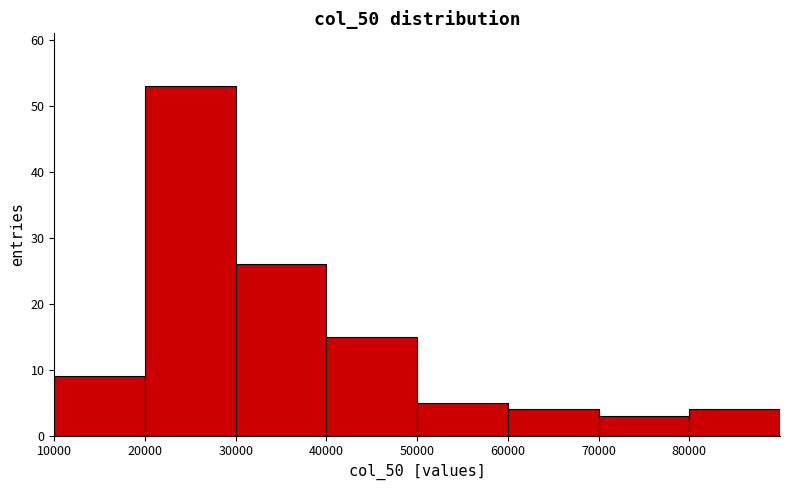

Reading left to right, list every bar in this chart as the range it spans on the x-axis followed by its height. The values are not printed on the chart, so give them approximately, as read against the axis.

10000 to 20000: 9
20000 to 30000: 53
30000 to 40000: 26
40000 to 50000: 15
50000 to 60000: 5
60000 to 70000: 4
70000 to 80000: 3
80000 to 90000: 4